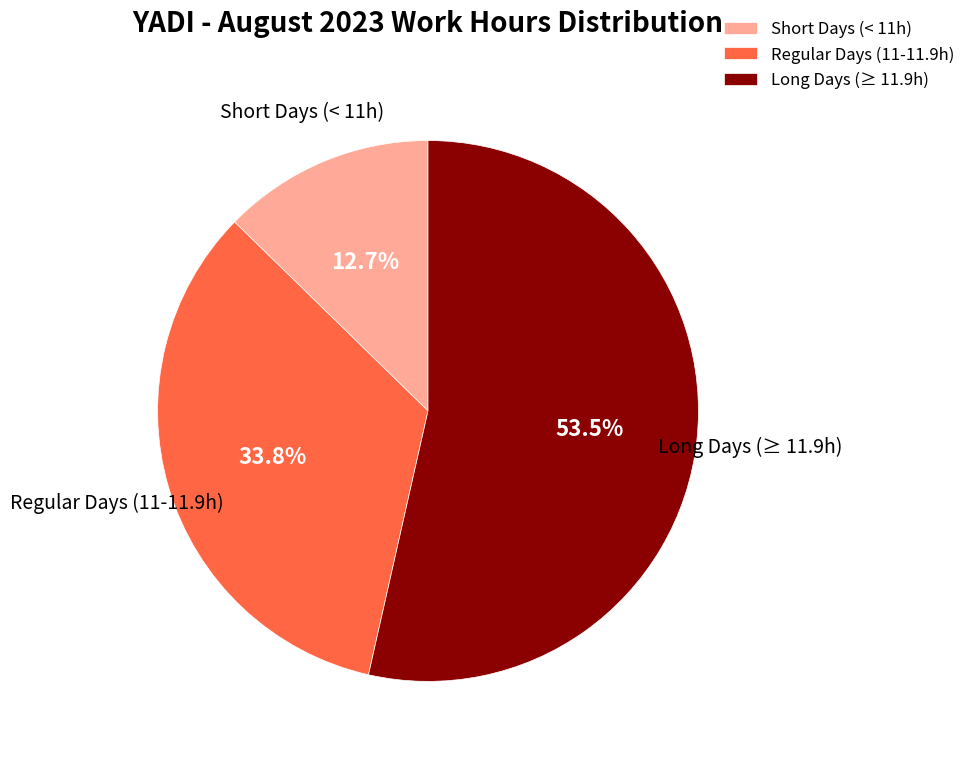

Count the number of slices in the pie.

3